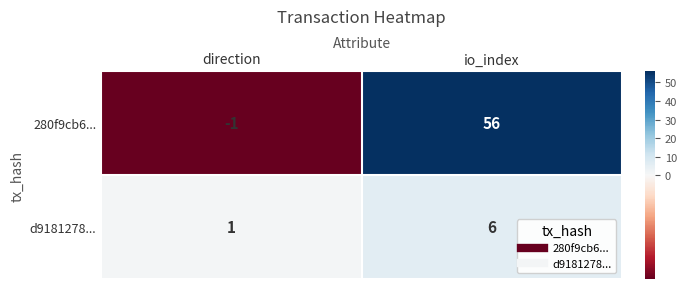

What is the difference between the highest and lowest values at io_index?

50